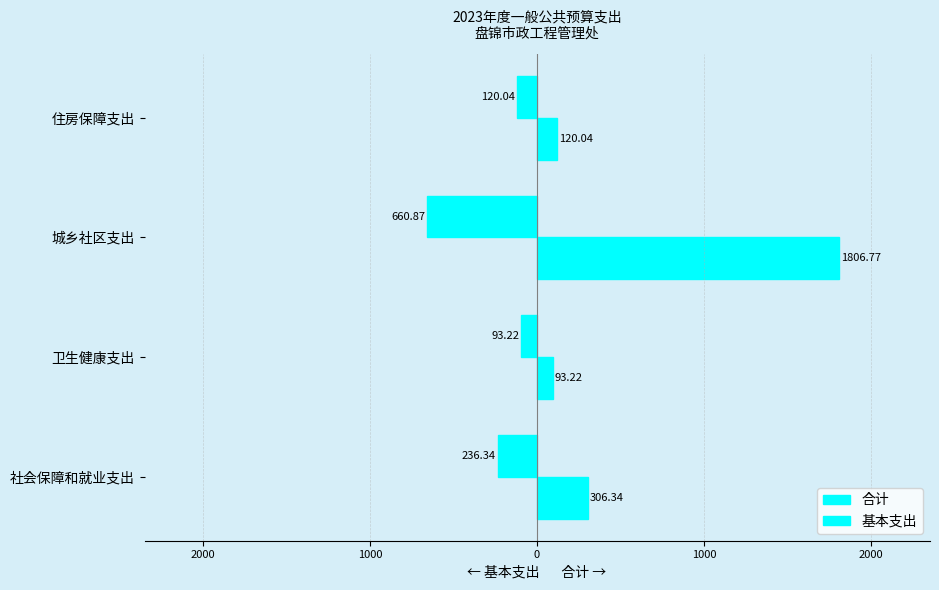

What is the value of the 基本支出 bar at the 3rd from the left?

-660.9